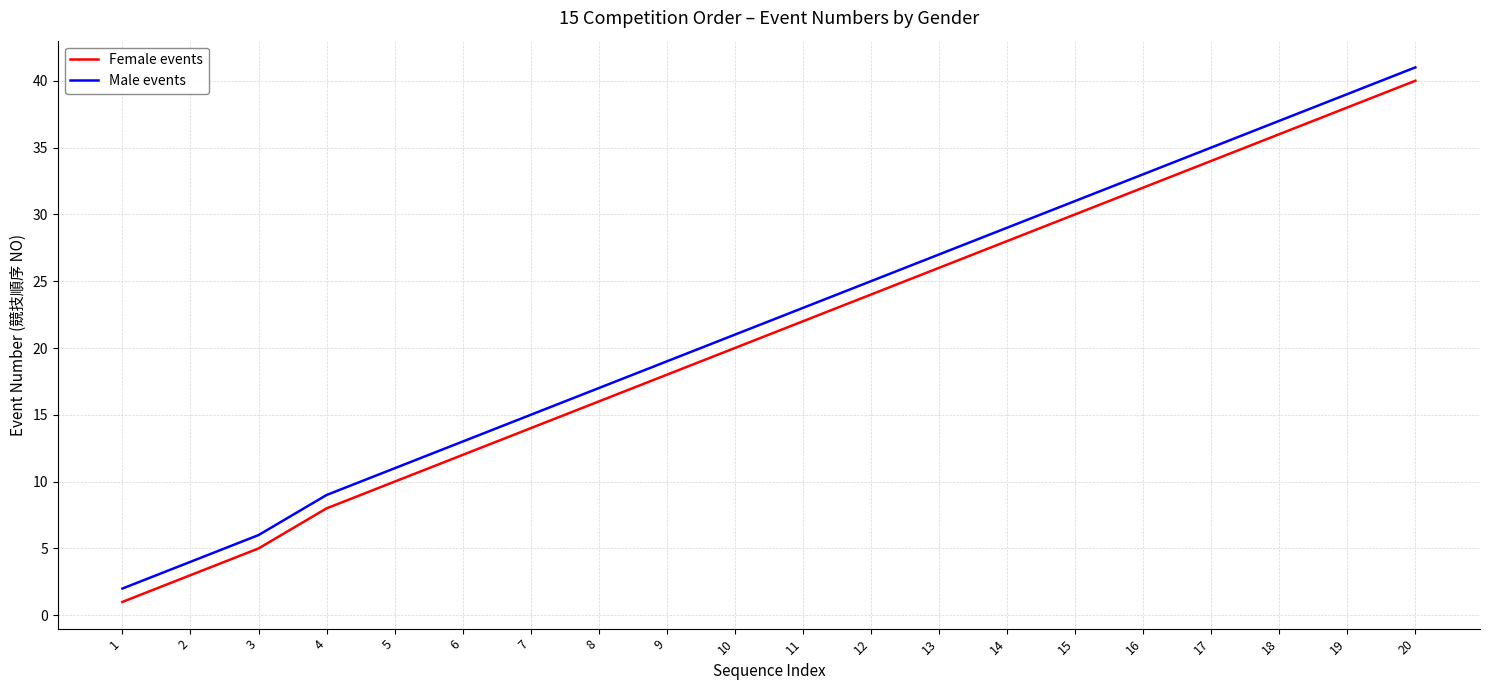

What is the total value across all series at 7?

29